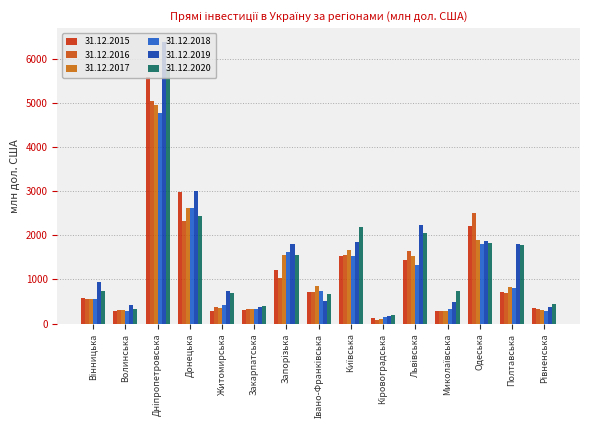

True or false: 31.12.2018 has a value of 1226.8 at Полтавська.

False